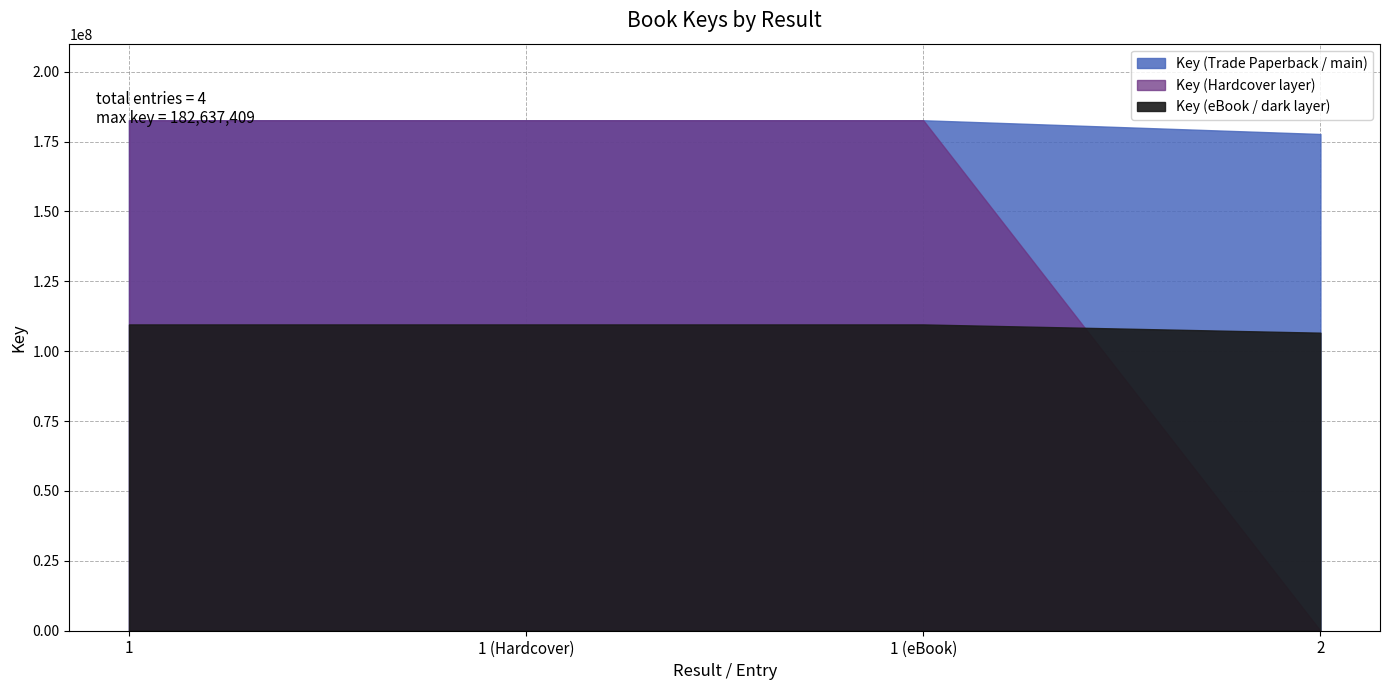

List the labels in order of value, largest first.

1, 1 (Hardcover), 1 (eBook), 2